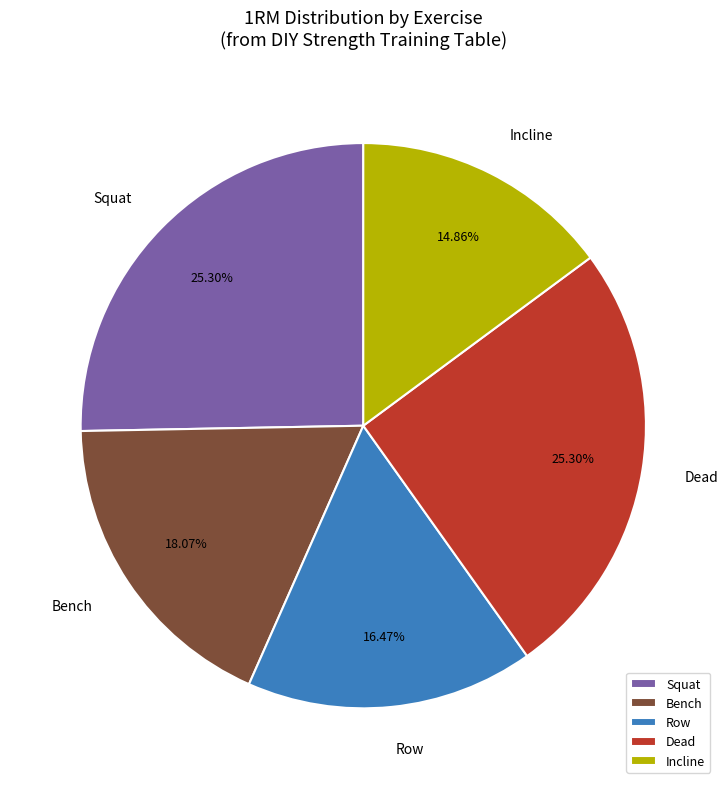

Which category has the smallest portion of the pie?

Incline